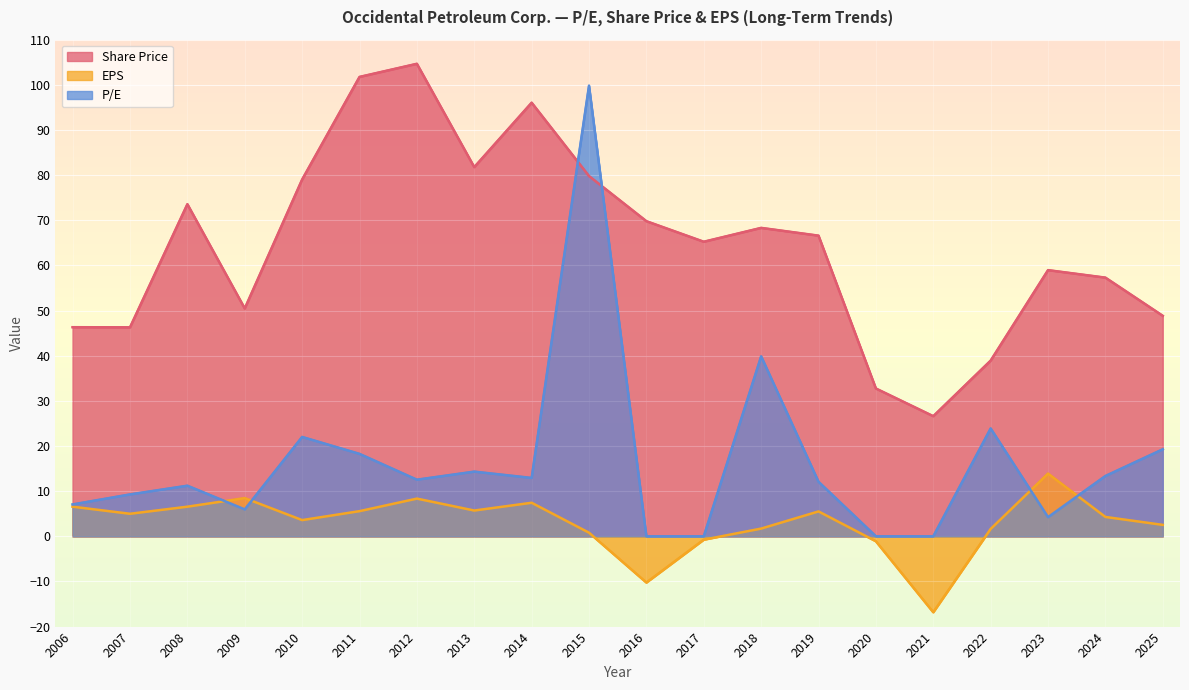

Rank the series by their maximum value, from lowest to highest.

EPS, P/E, Share Price